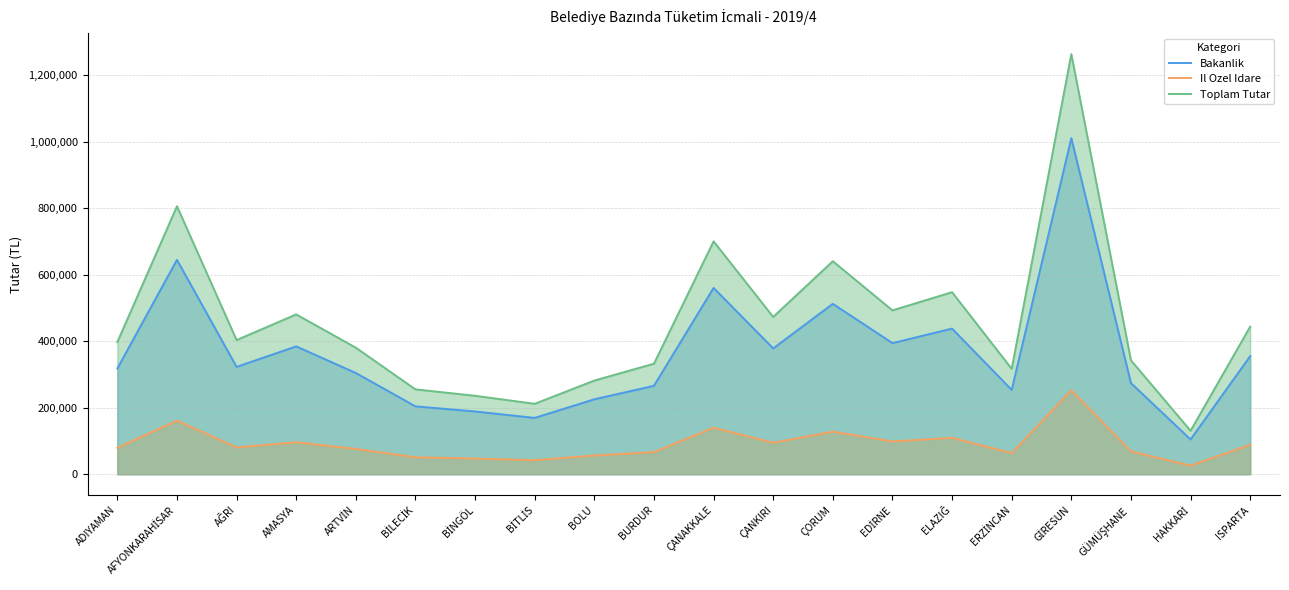

What is the sum of the Toplam Tutar values at BİTLİS and ÇANAKKALE?

912363.7